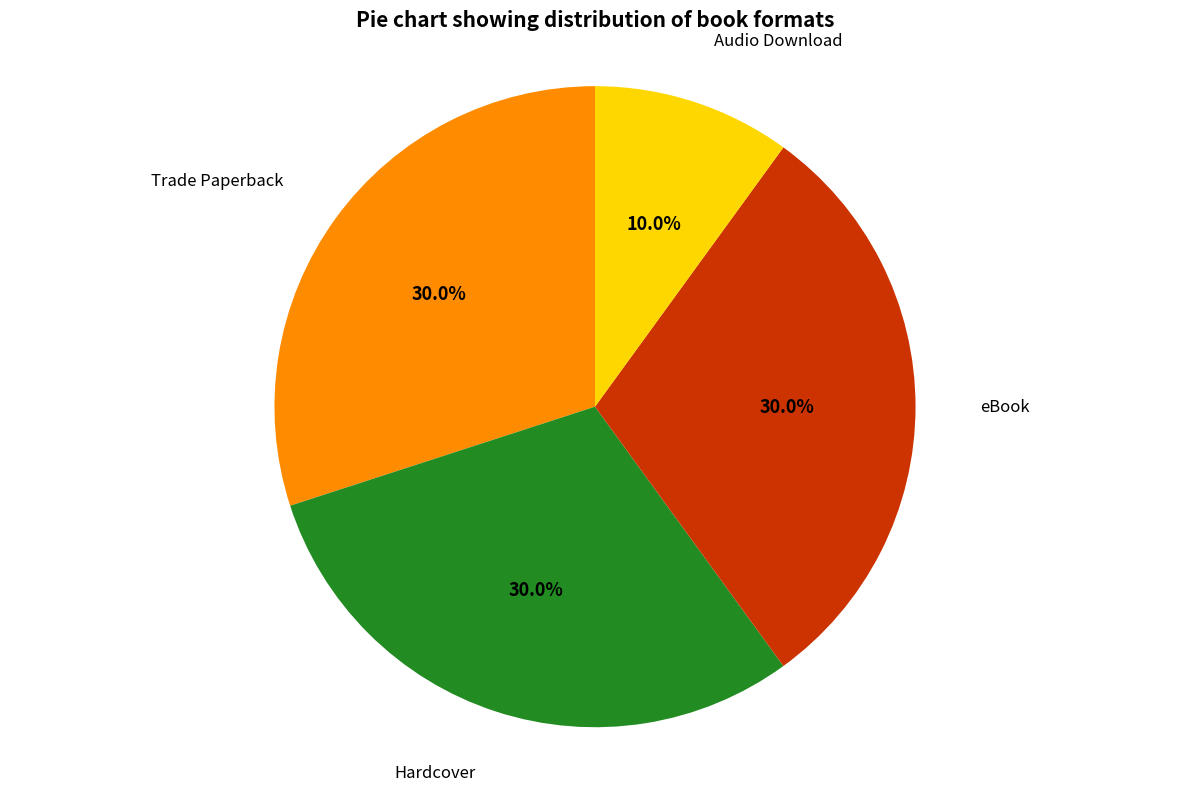

Is there a majority slice in this chart?

No